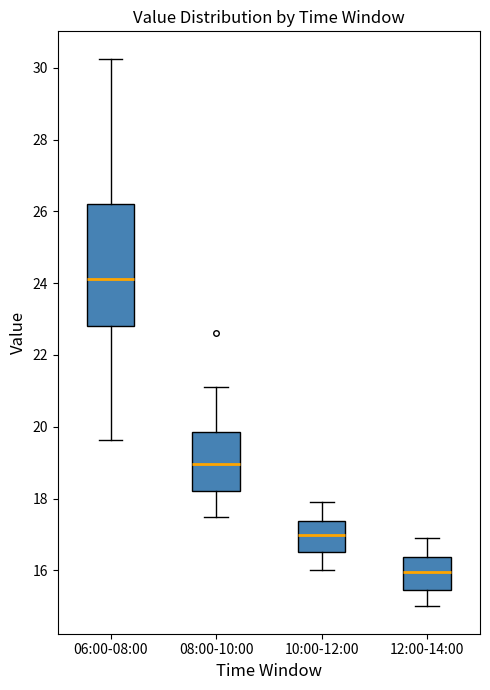

Reading left to right, read every box against the y-axis: the position of its median line, the range the box covers, and the ends of its whiskers. The values are not printed on the chart, so give them approximately, as read against the axis.

06:00-08:00: median 24.2, box 22.8 to 26.2, whiskers 19.6 to 30.2
08:00-10:00: median 19.0, box 18.2 to 19.8, whiskers 17.6 to 21.2
10:00-12:00: median 17.0, box 16.6 to 17.4, whiskers 16.0 to 18.0
12:00-14:00: median 16.0, box 15.4 to 16.4, whiskers 15.0 to 17.0